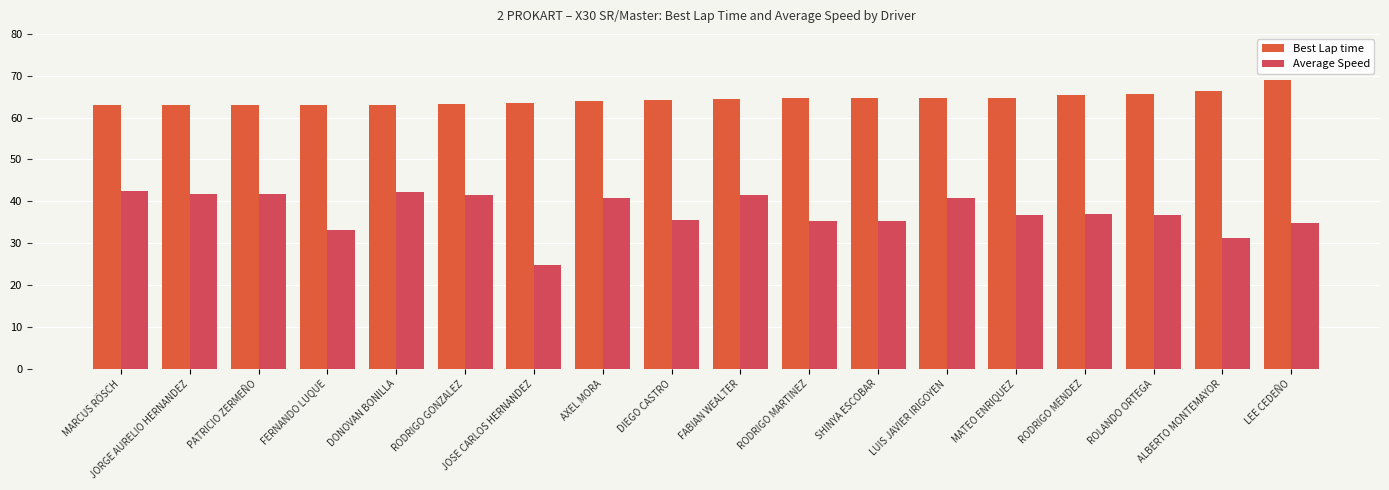

Where does the Average Speed series first go above 36?

MARCUS RÖSCH